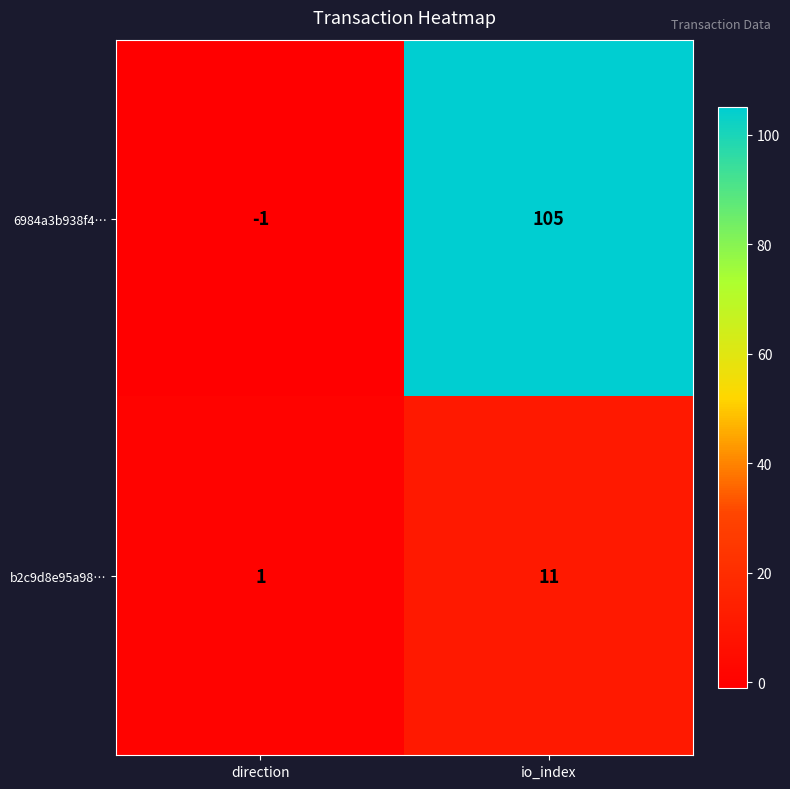

The b2c9d8e95a98… series shows 11 at io_index. True or false?

True